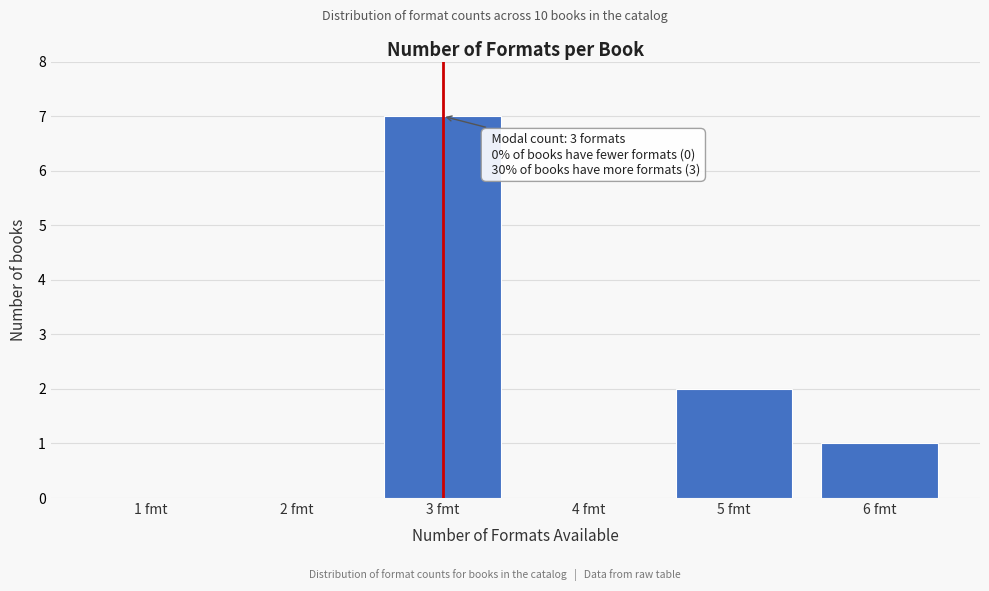

Reading left to right, transcribe all the data shown in this chart.

1 fmt=0	2 fmt=0	3 fmt=7	4 fmt=0	5 fmt=2	6 fmt=1